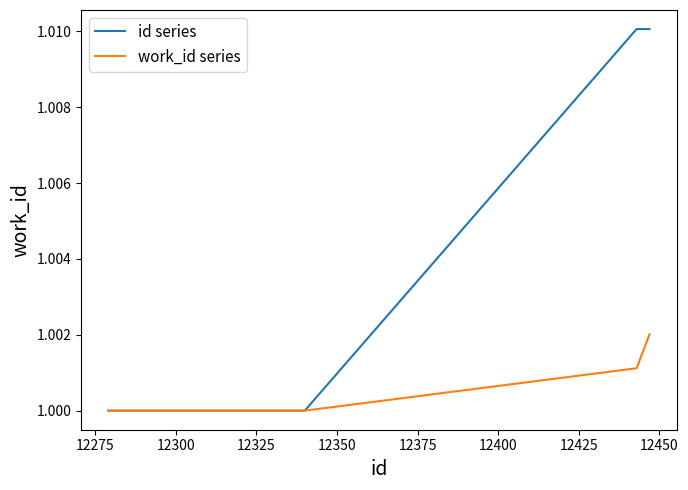

Does the chart display data point markers on the line(s)?

No